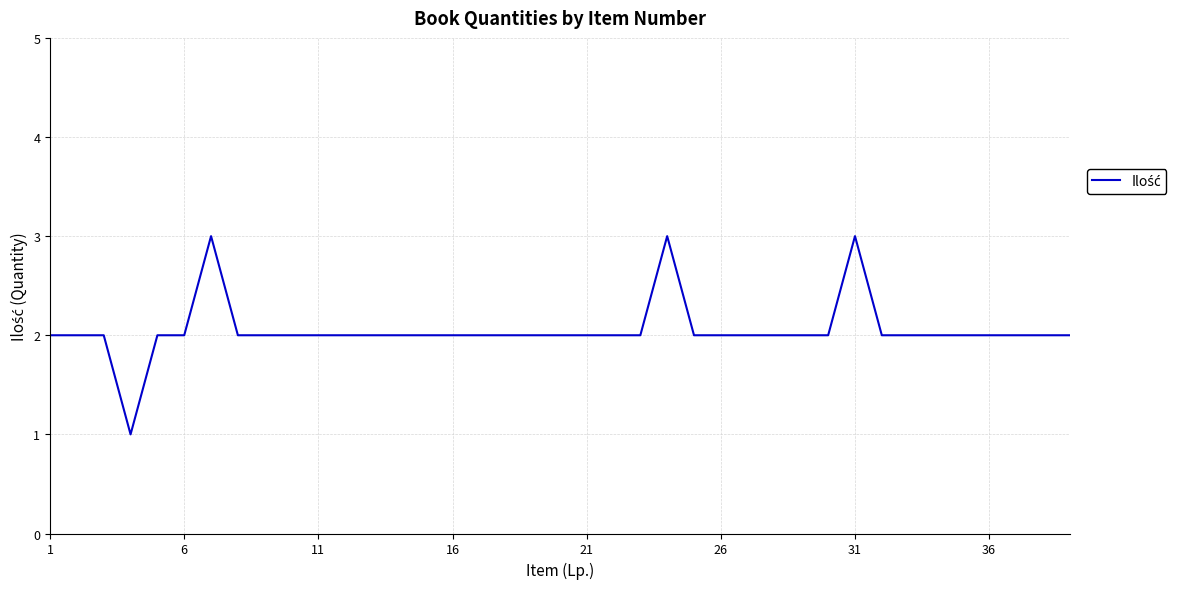

What is the difference between the second highest and second lowest values?

1